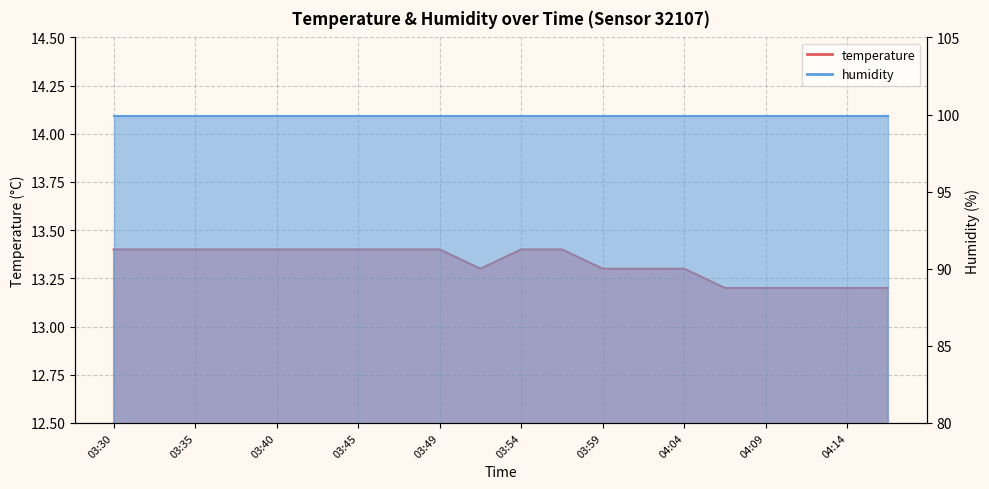

Where is the first local minimum?

03:52